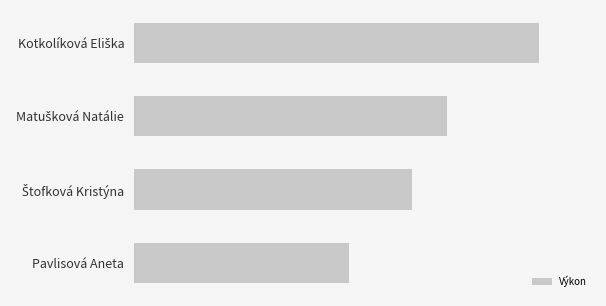

Are the bars grouped side by side (vs. stacked)?

No